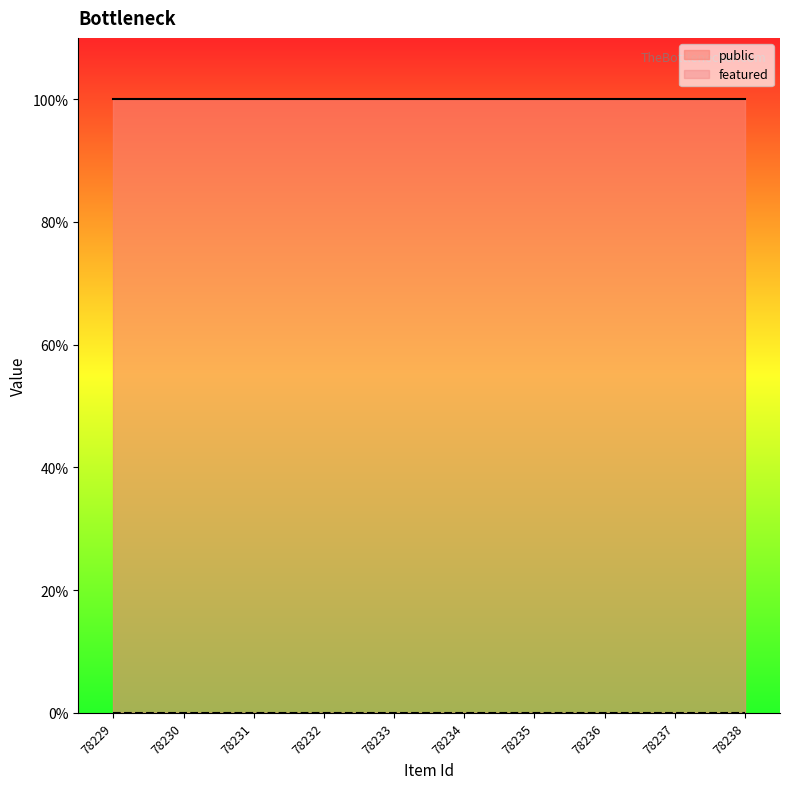

True or false: featured has more than 0 interior local peaks.

False